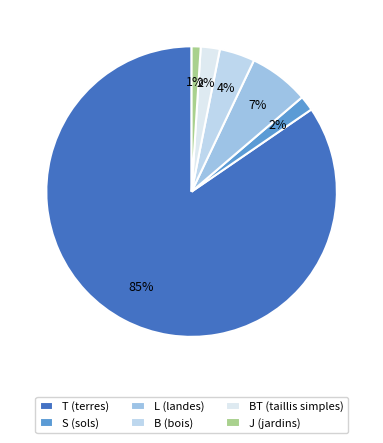

How many segments does this pie chart have?

6